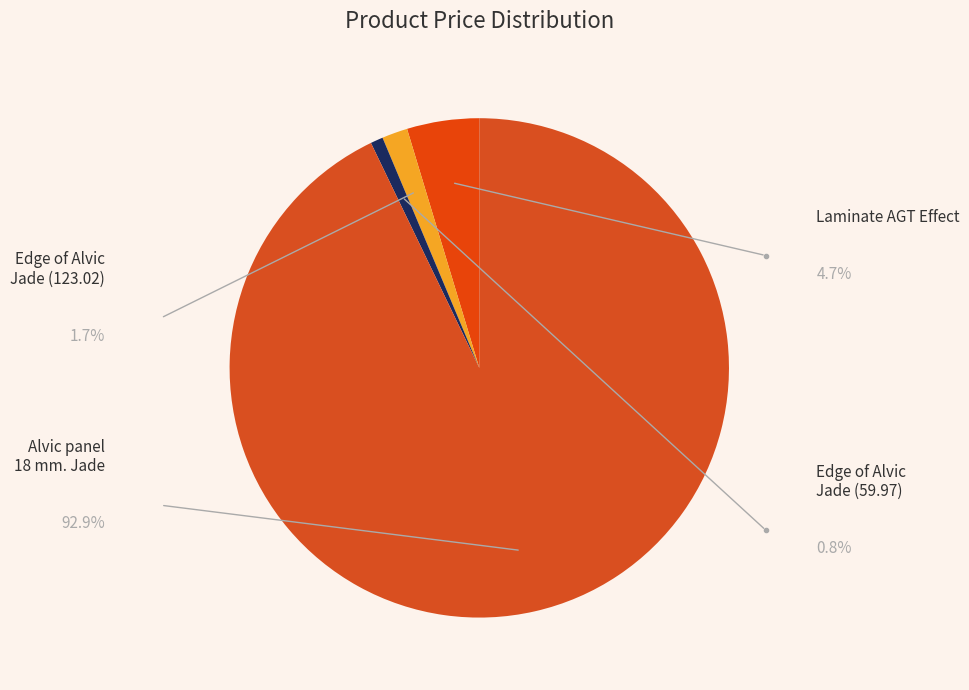

Which category has the biggest portion of the pie?

Alvic panel 18 mm. Jade